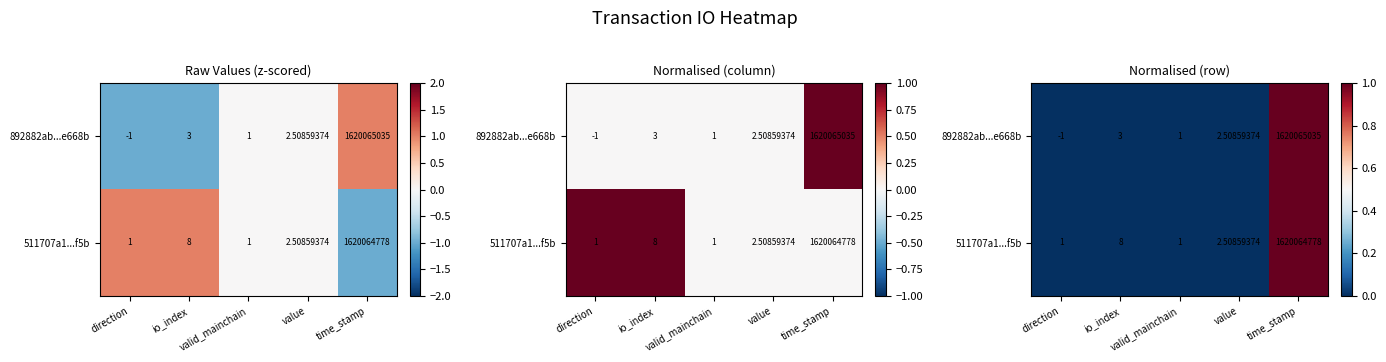

Rank the series by their average value, from lowest to highest.

511707a1...f5b, 892882ab...e668b